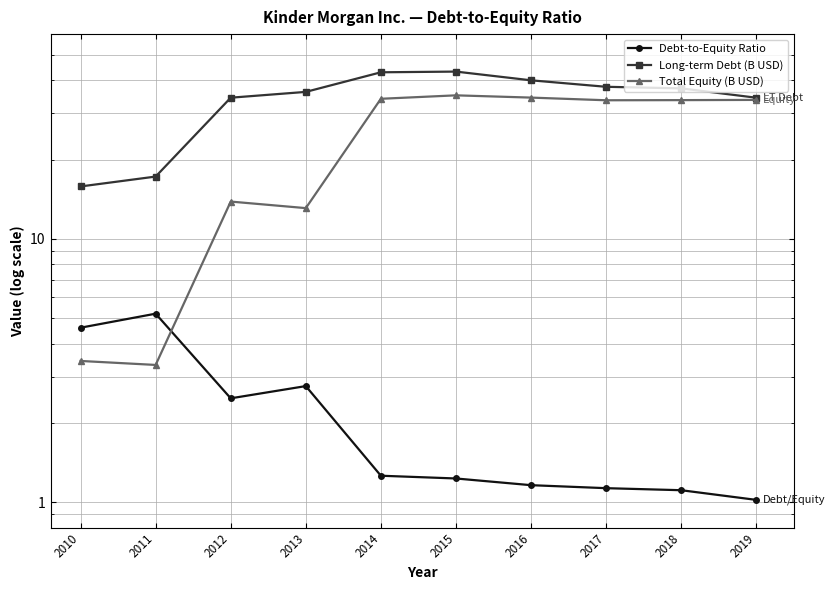

Reading left to right, transcribe all the data shown in this chart.

Debt-to-Equity Ratio: 4.6	5.2	2.5	2.8	1.3	1.2	1.2	1.1	1.1	1.0
Long-term Debt (B USD): 15.8	17.3	34.4	36.2	43.0	43.2	40.0	37.8	37.3	34.4
Total Equity (B USD): 3.4	3.3	13.9	13.1	34.1	35.1	34.4	33.6	33.7	33.7